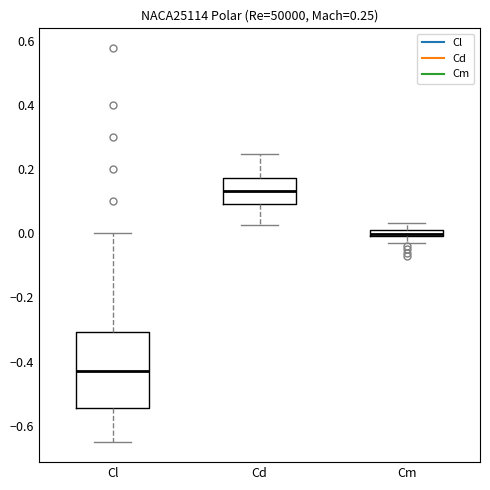

Which box's median line is the highest?

Cd